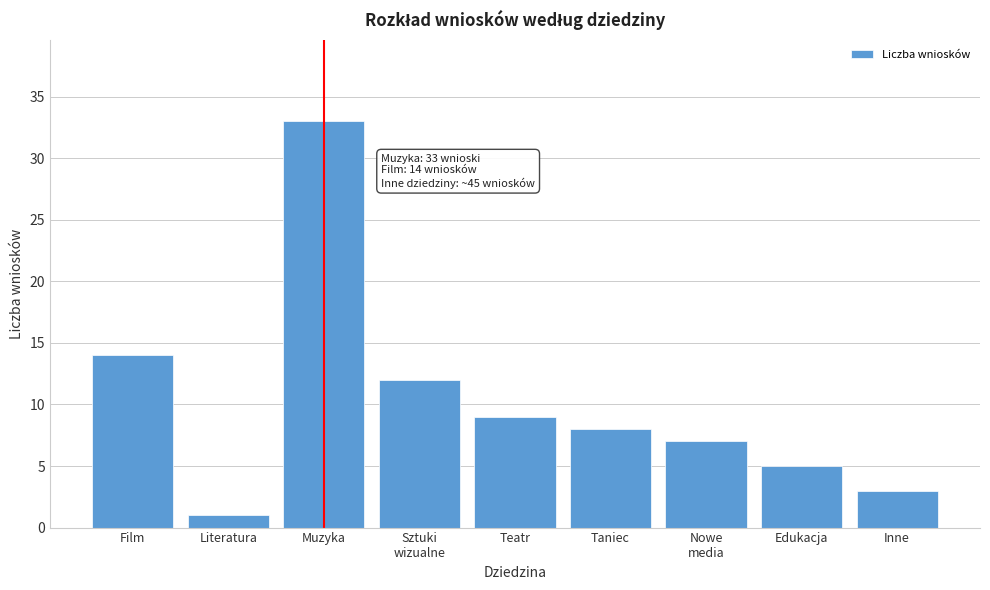

Reading left to right, extract all data points from this chart.

14	1	33	12	9	8	7	5	3